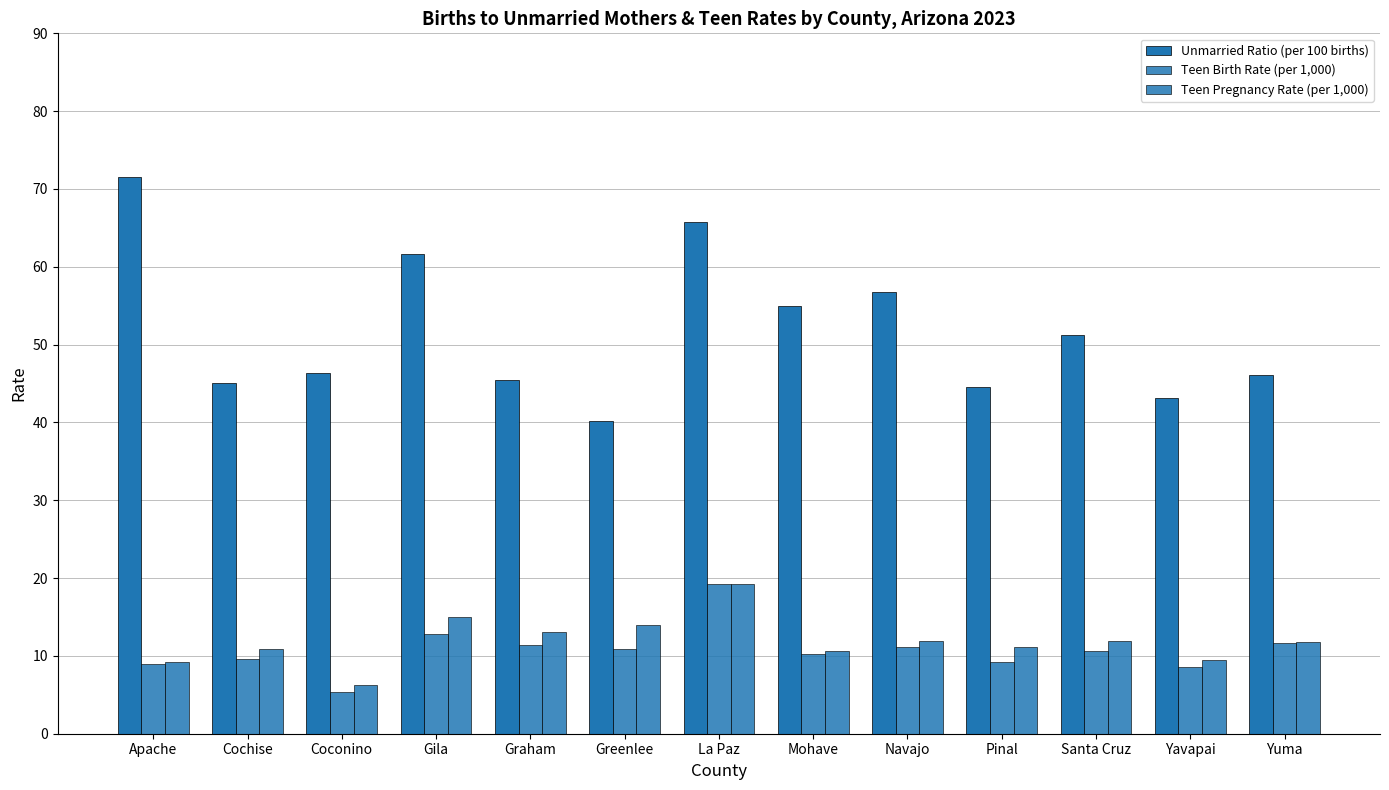

At which label is Teen Pregnancy Rate (per 1,000) closest to 12?

Navajo